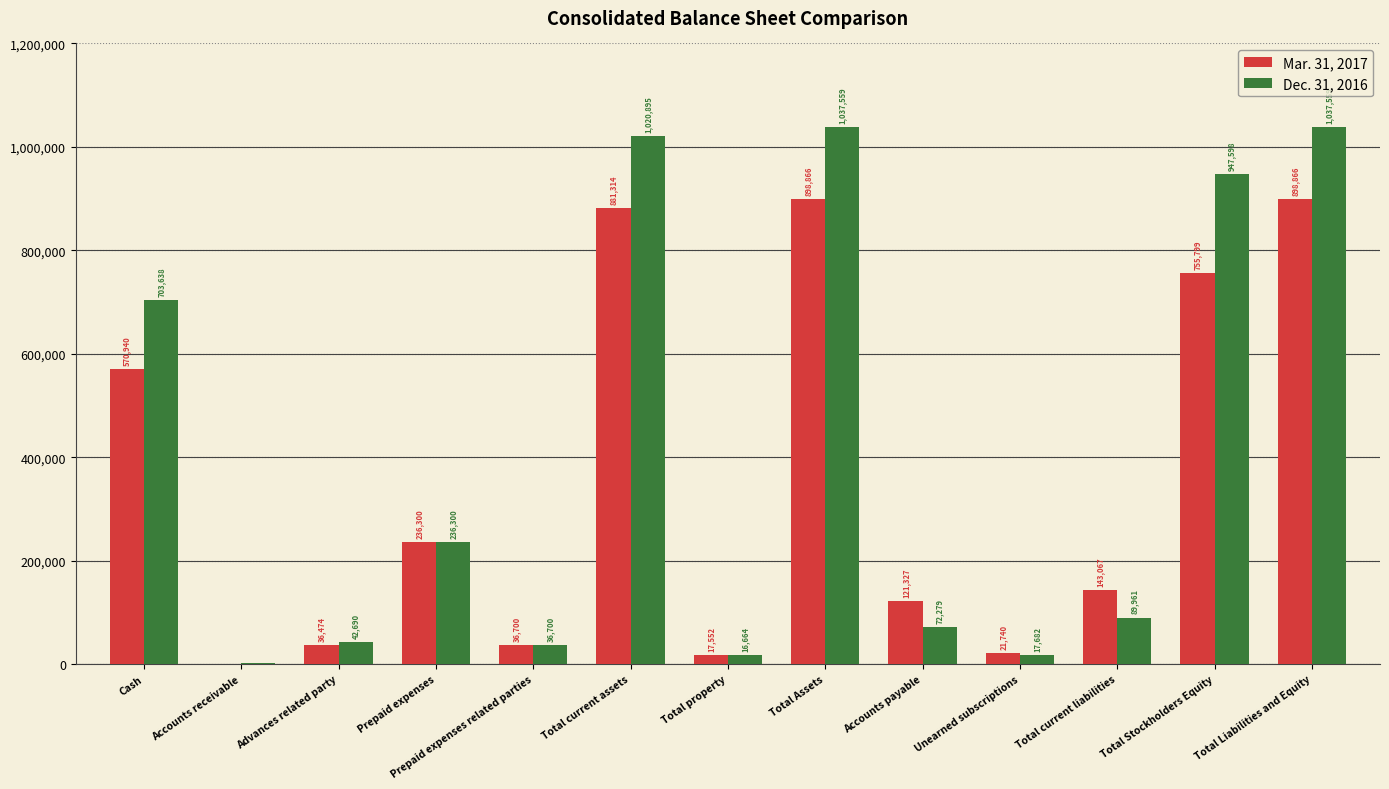

What is the sum of all Mar. 31, 2017 values?

4619845